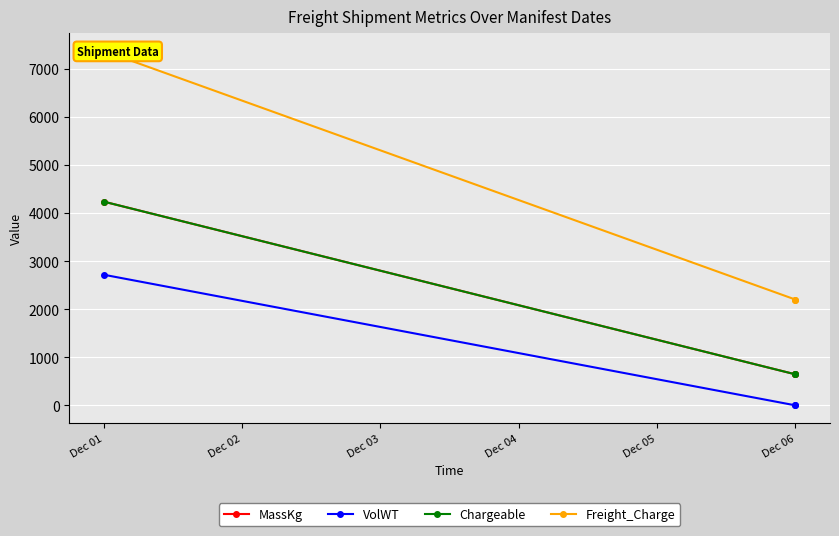

List the series in order of their peak value, lowest first.

VolWT, MassKg, Chargeable, Freight_Charge